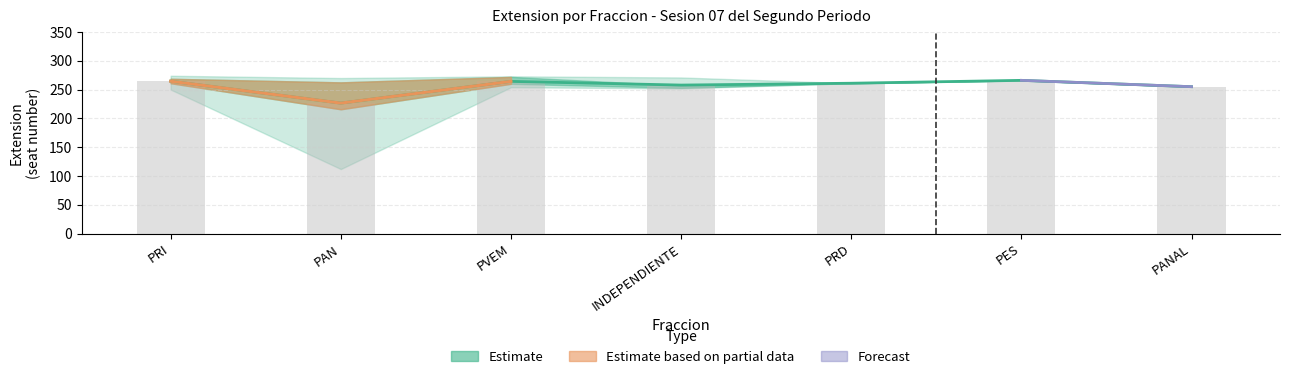

What is the difference between the maximum and minimum values in the Mean value (bar) series?

39.5